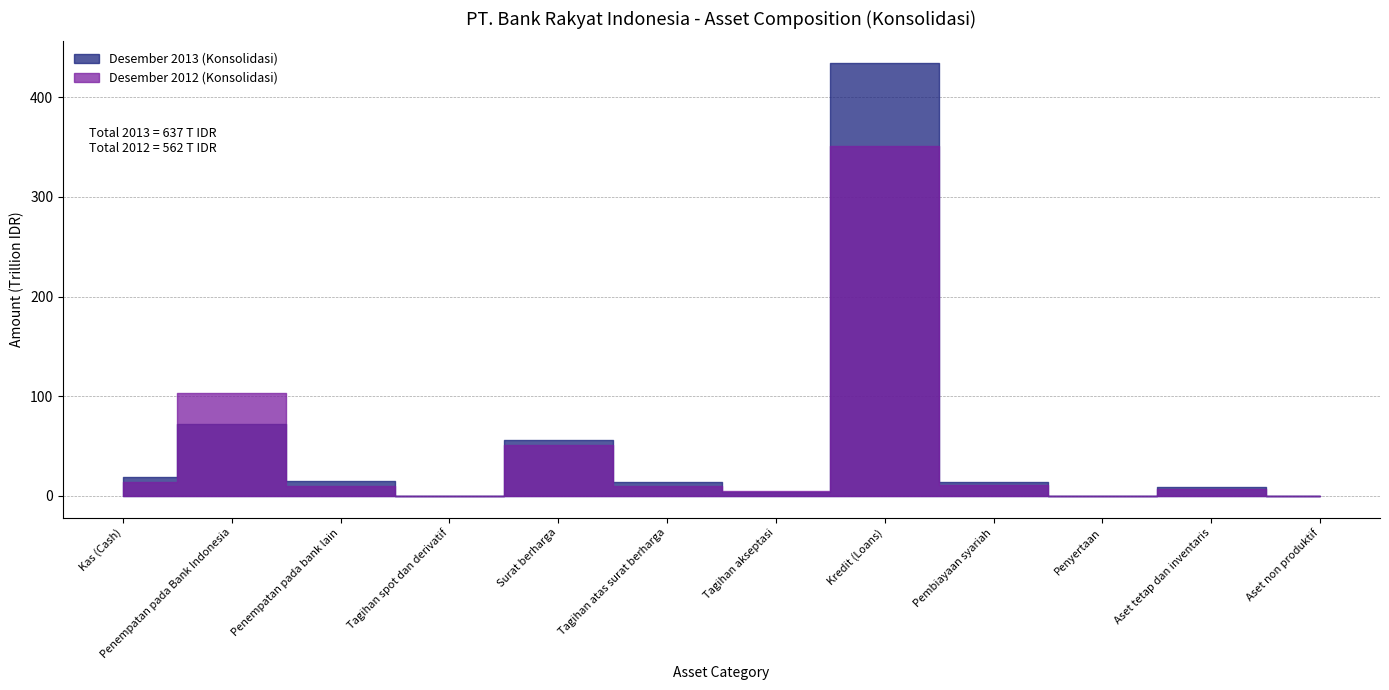

How many interior local valleys does the Desember 2013 (Konsolidasi) series have?

3